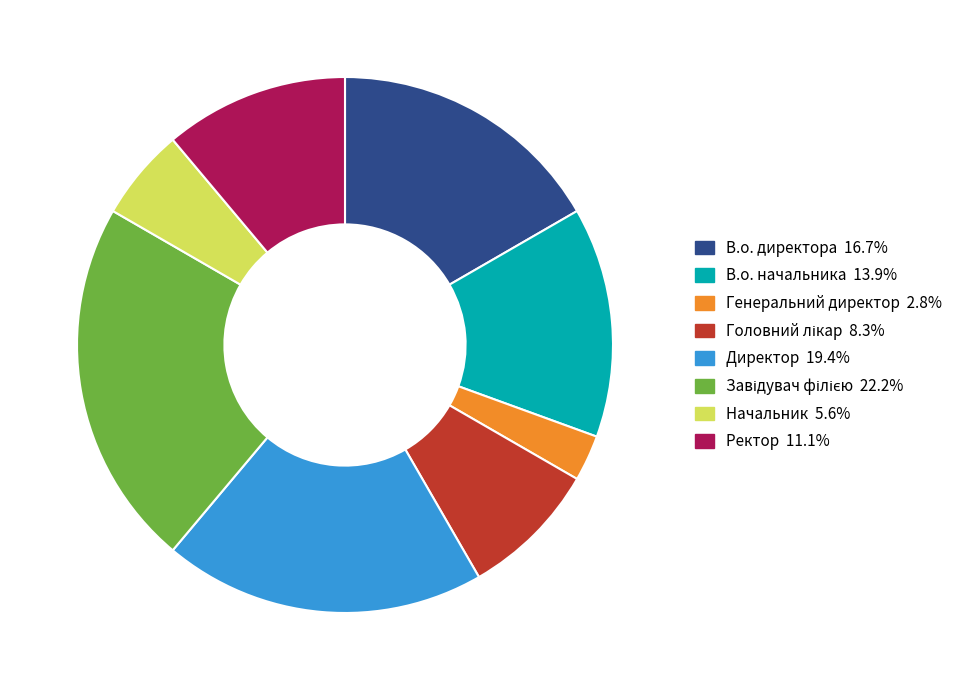

Approximately how many times larger is the value at Директор compared to Начальник?

3.5